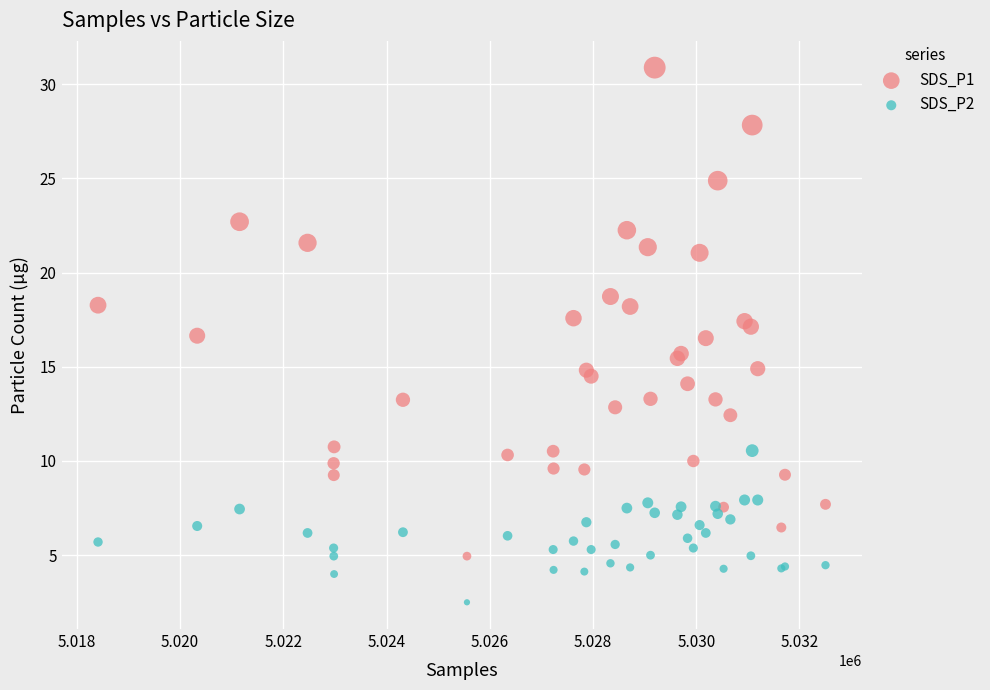

Which series reaches the maximum Y coordinate?

SDS_P1